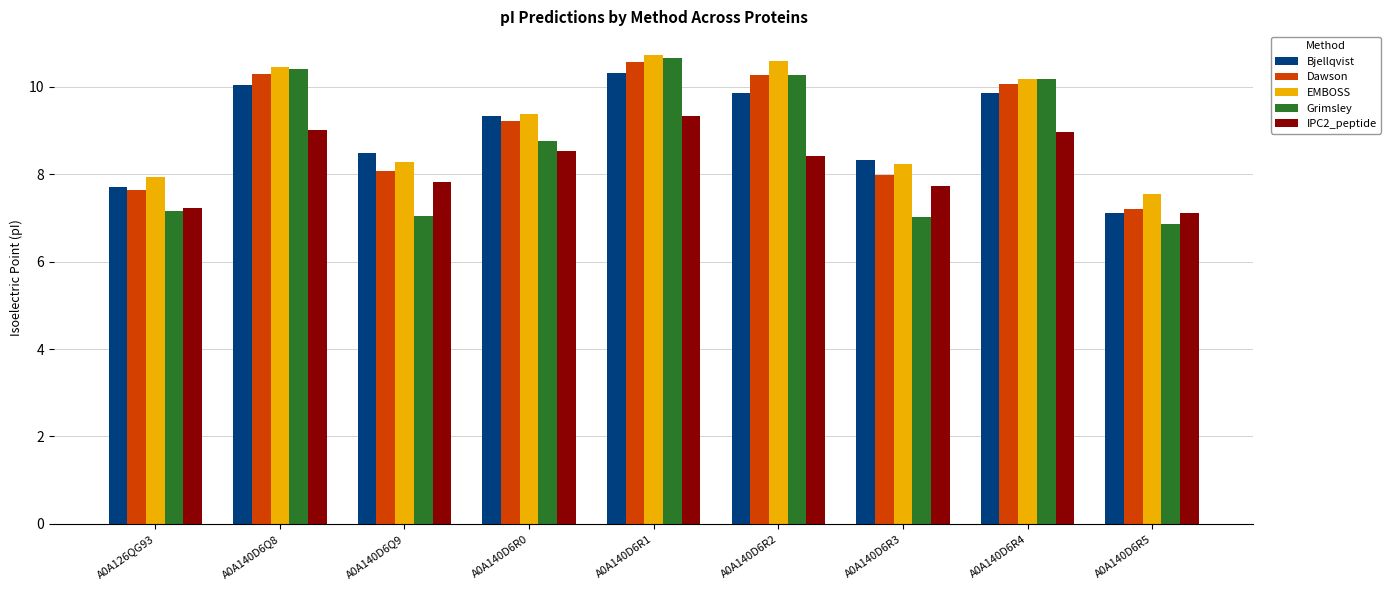

How many categories are shown in the chart?

9